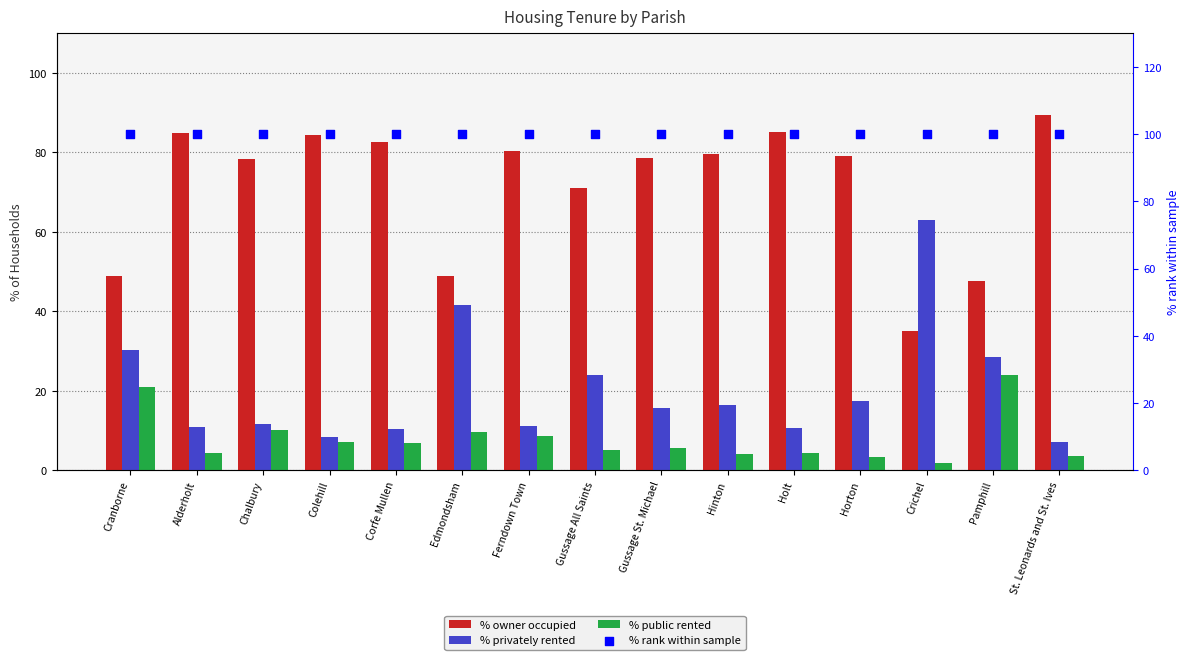

Which series reaches the minimum Y coordinate?

% public rented